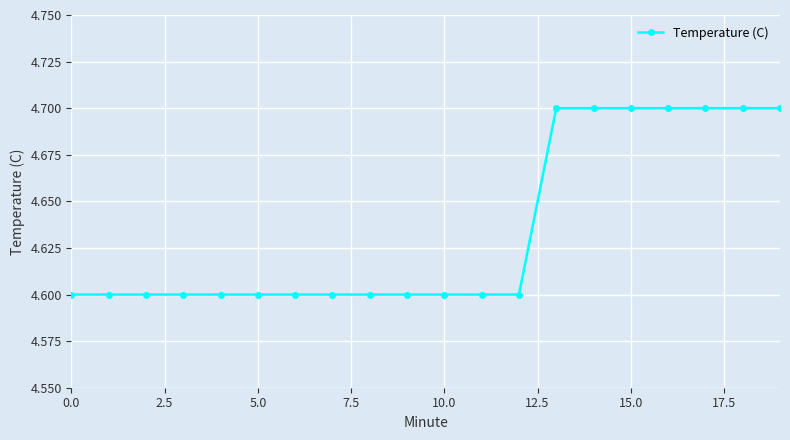

What is the minimum value shown in the chart?

4.6